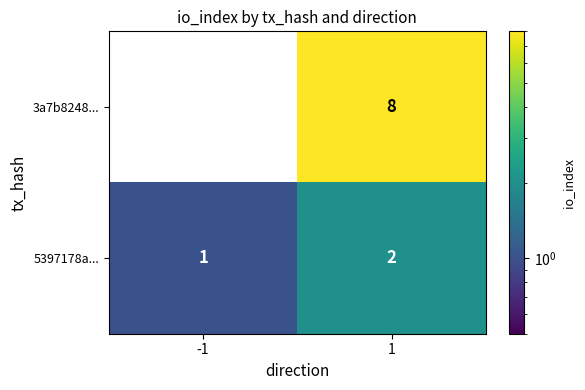

What is the sum of all 3a7b8248... values?

7